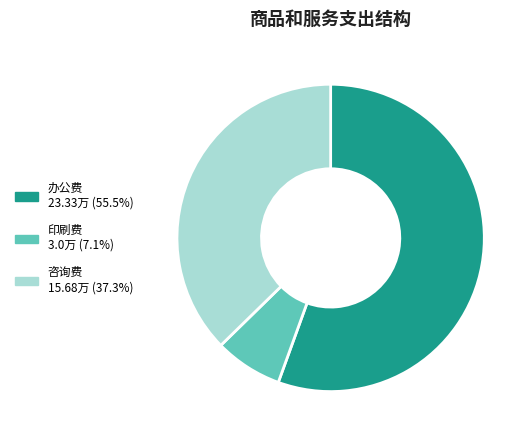

Do 办公费 and 印刷费 together represent more than half of the pie?

Yes